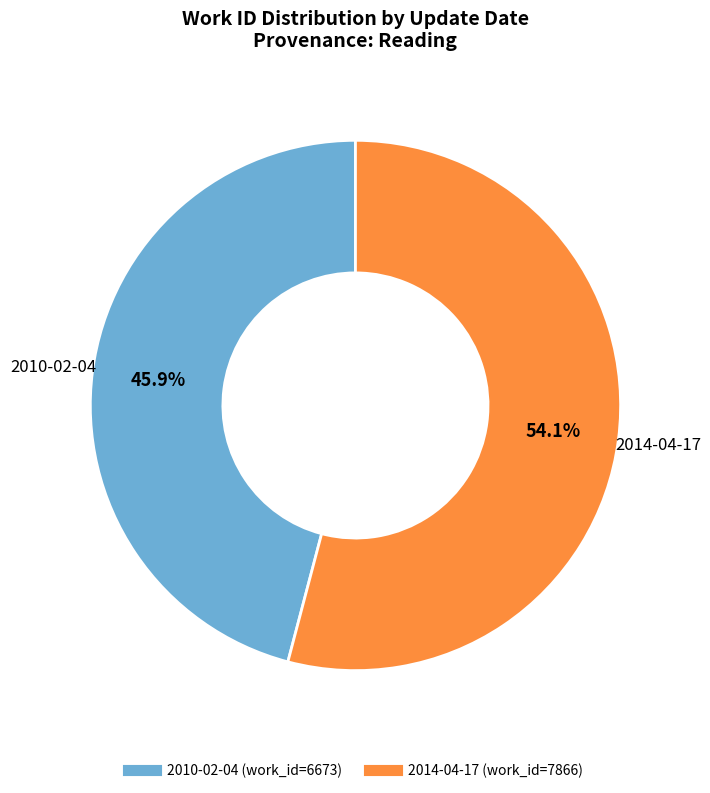

Between 2014-04-17 and 2010-02-04, which is larger?

2014-04-17